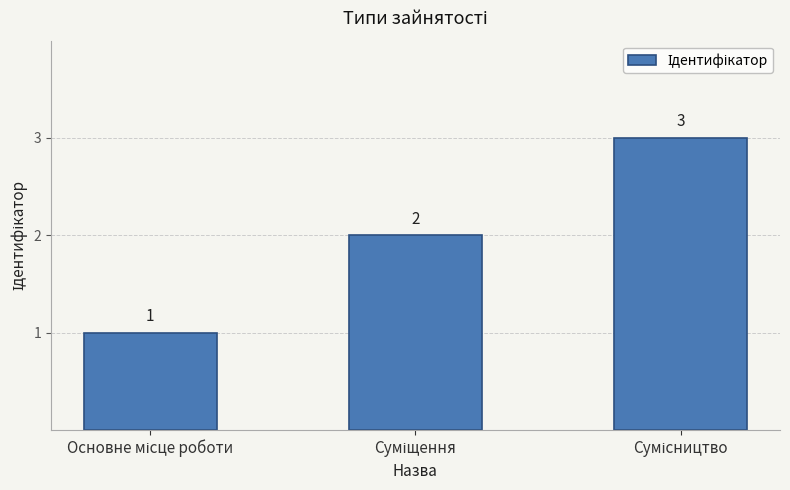

How many values are between 1 and 3?

3